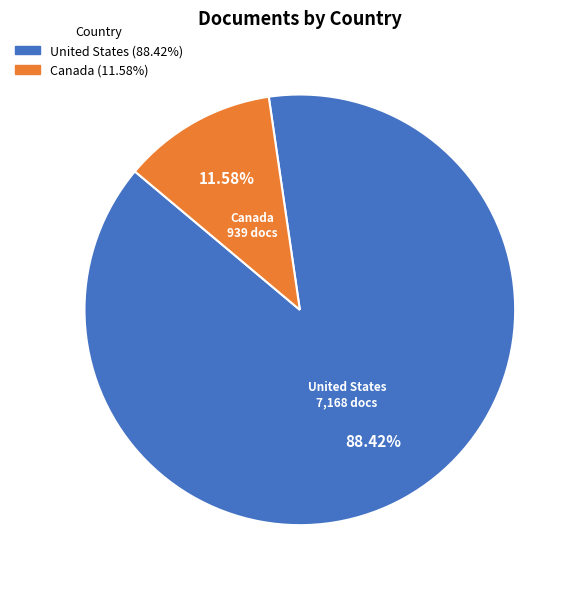

To the nearest percent, what portion does United States represent?

88%